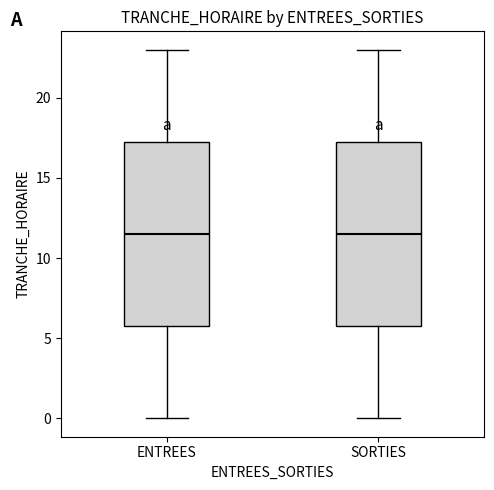

Reading left to right, read every box against the y-axis: the position of its median line, the range the box covers, and the ends of its whiskers. The values are not printed on the chart, so give them approximately, as read against the axis.

ENTREES: median 11.5, box 6.0 to 17.5, whiskers 0.0 to 23.0
SORTIES: median 11.5, box 6.0 to 17.5, whiskers 0.0 to 23.0